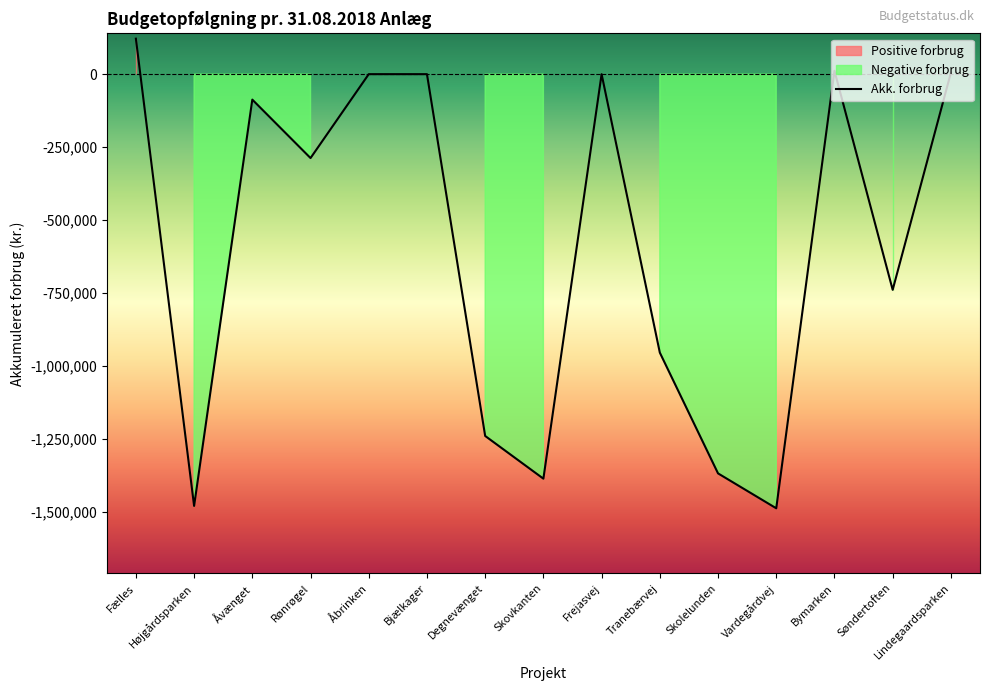

What is the difference between the maximum and minimum values?

1608099.4